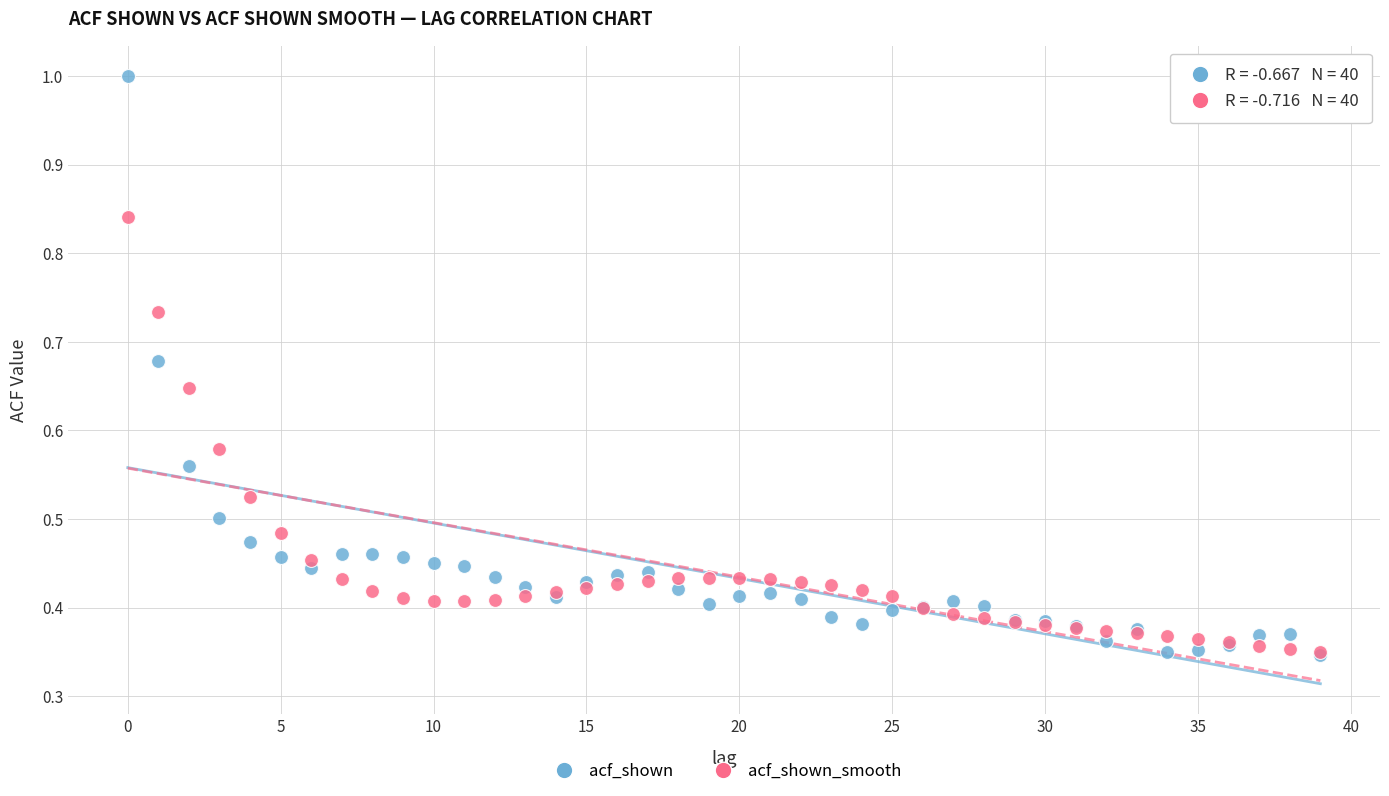

What are all the series names shown in the legend?

acf_shown, acf_shown_smooth